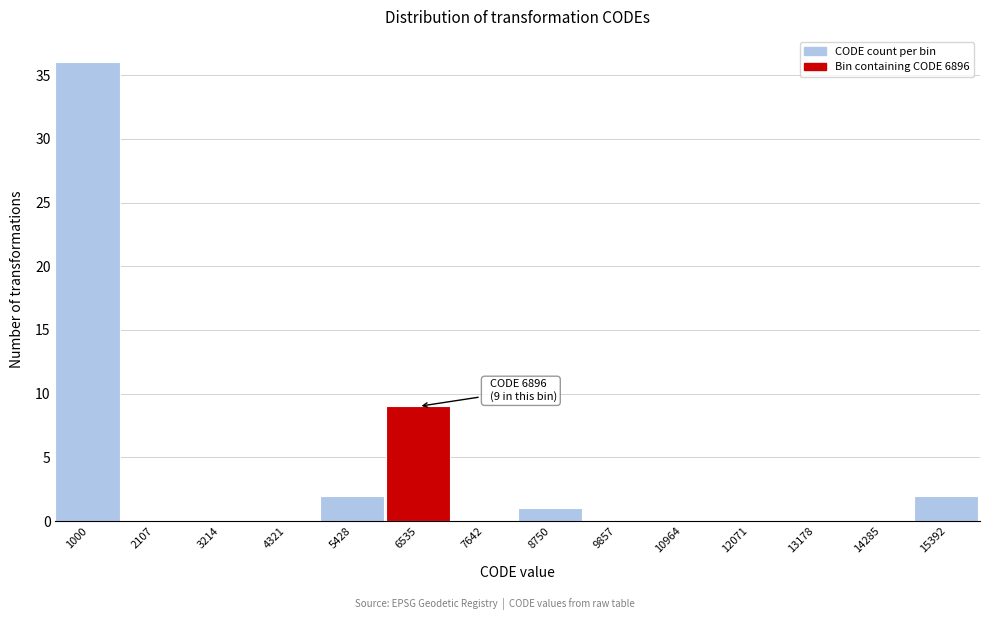

Reading right to left, transcribe all the data shown in this chart.

15392=2	14285=0	13178=0	12071=0	10964=0	9857=0	8750=1	7642=0	6535=9	5428=2	4321=0	3214=0	2107=0	1000=36